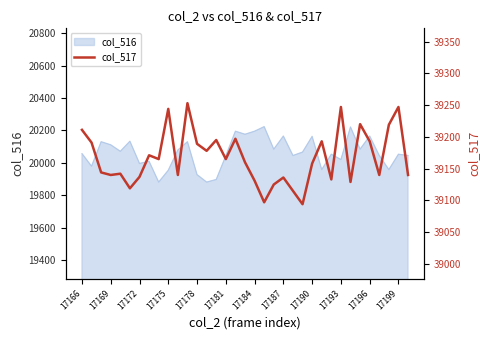

How many categories are shown in the chart?

35